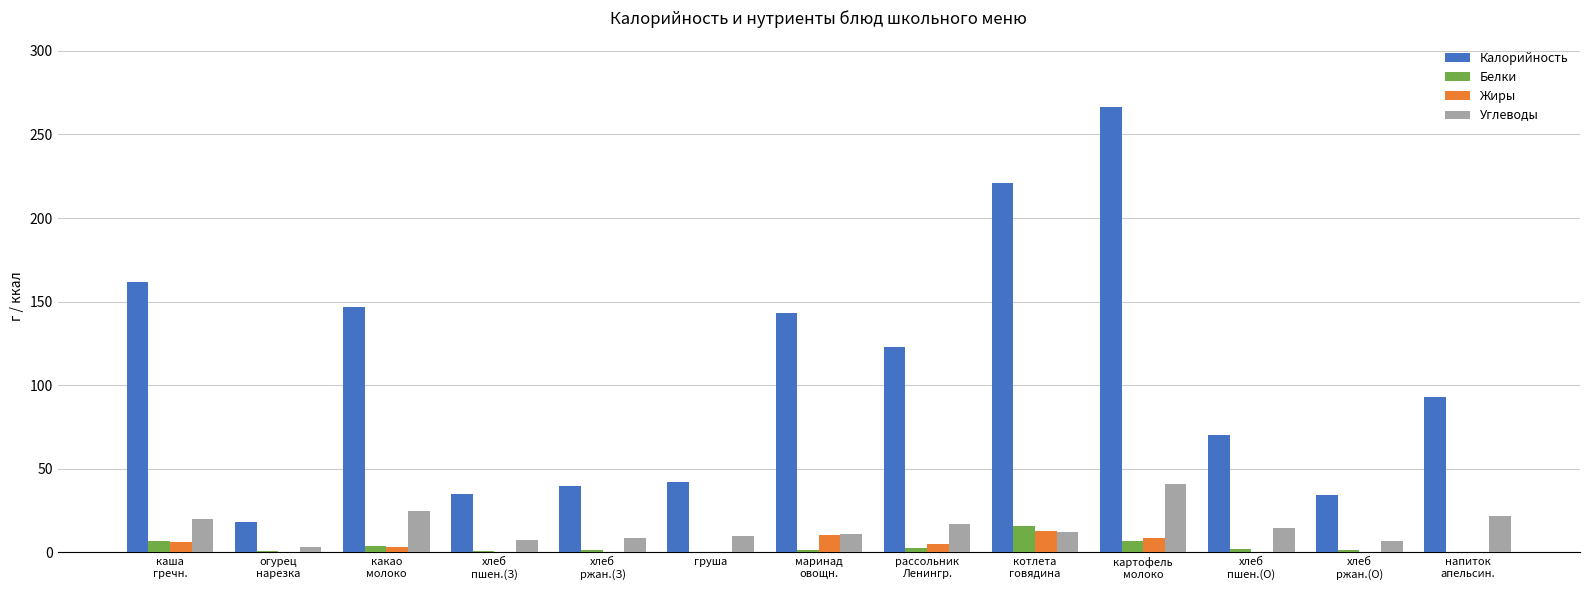

Between какао
молоко and хлеб
пшен.(О), which series saw the biggest shift?

Калорийность